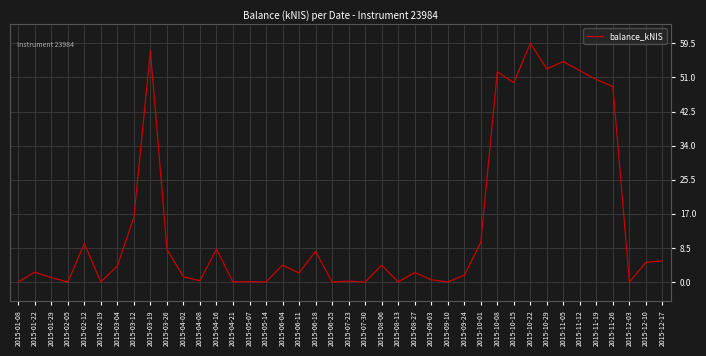

Where is the data nearest to the value 29?

2015-03-12